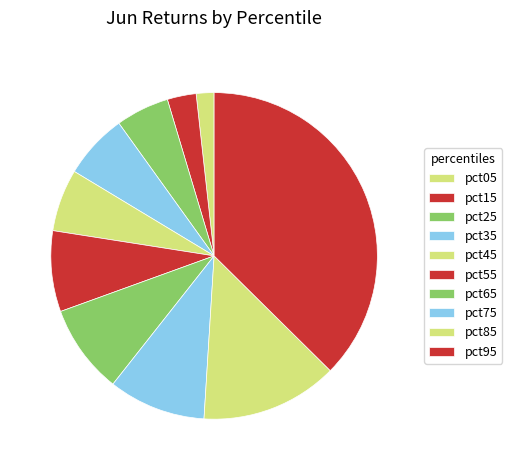

Is it true that pct95 is 50% of the pie?

False